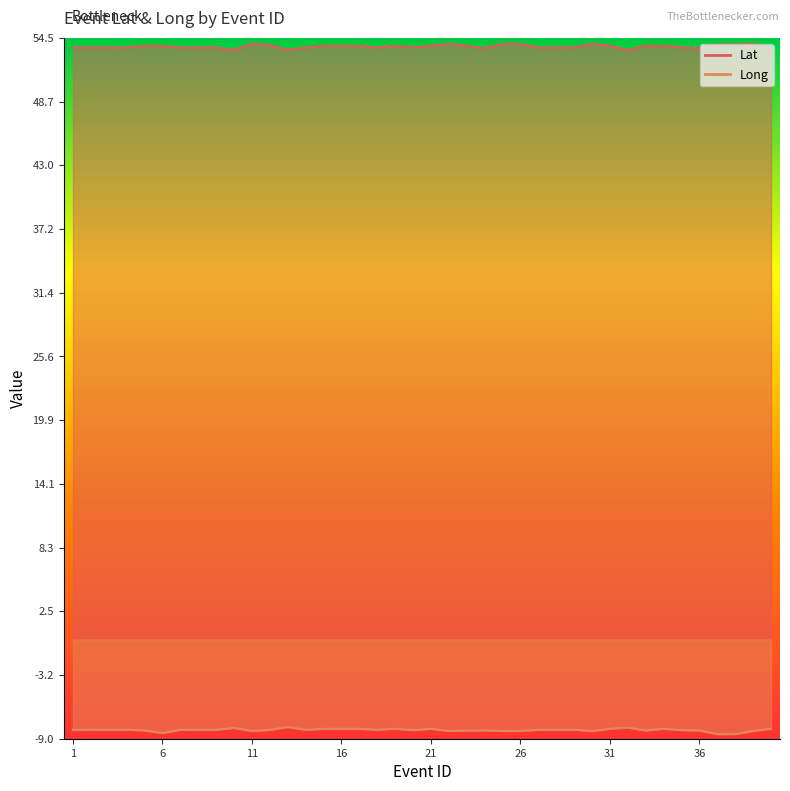

True or false: Lat and Long cross at least once.

False